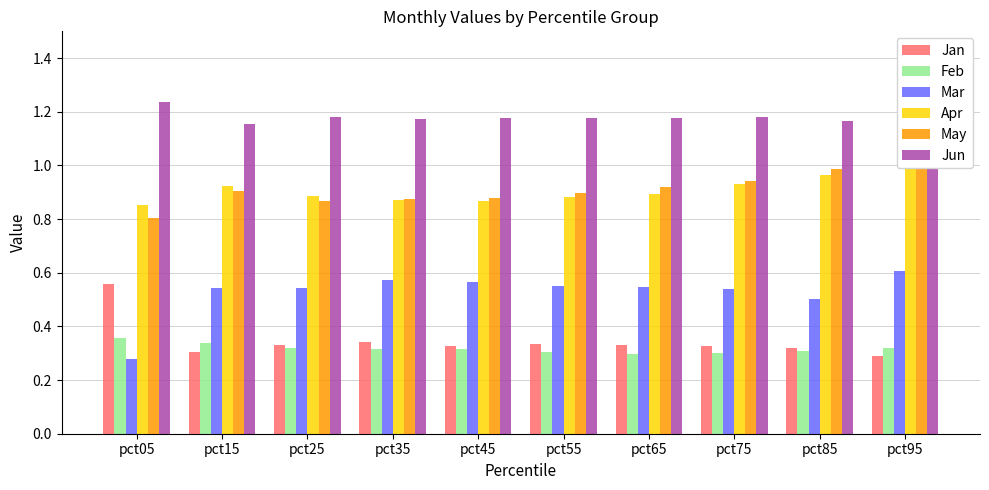

Count the Feb values in the range 0 to 1.

10